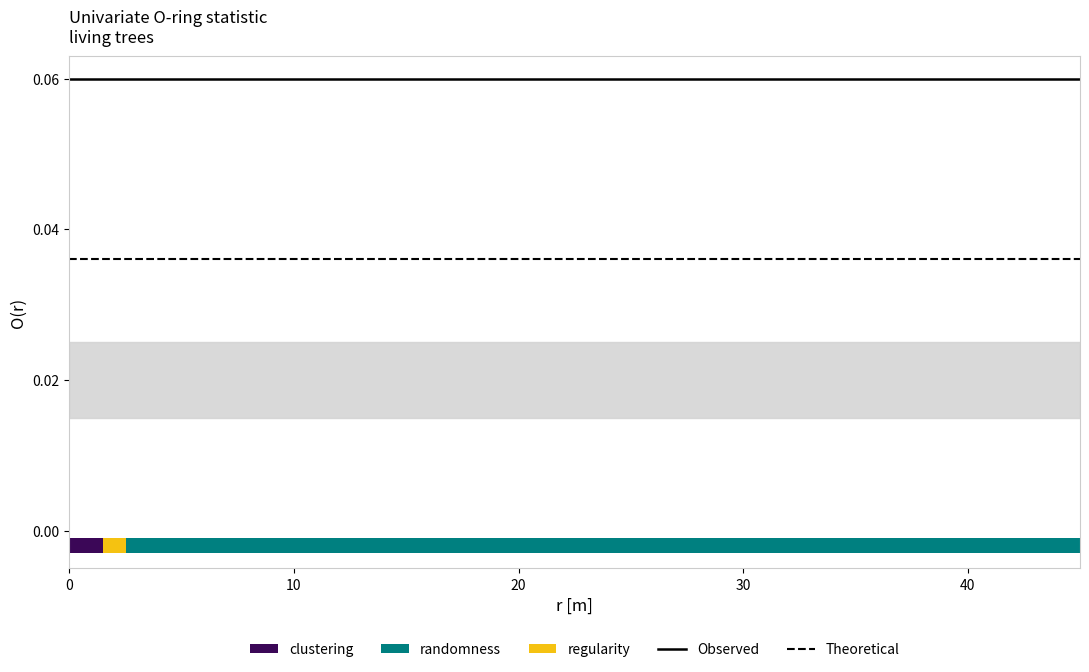

Which series has the largest total across all categories?

Observed